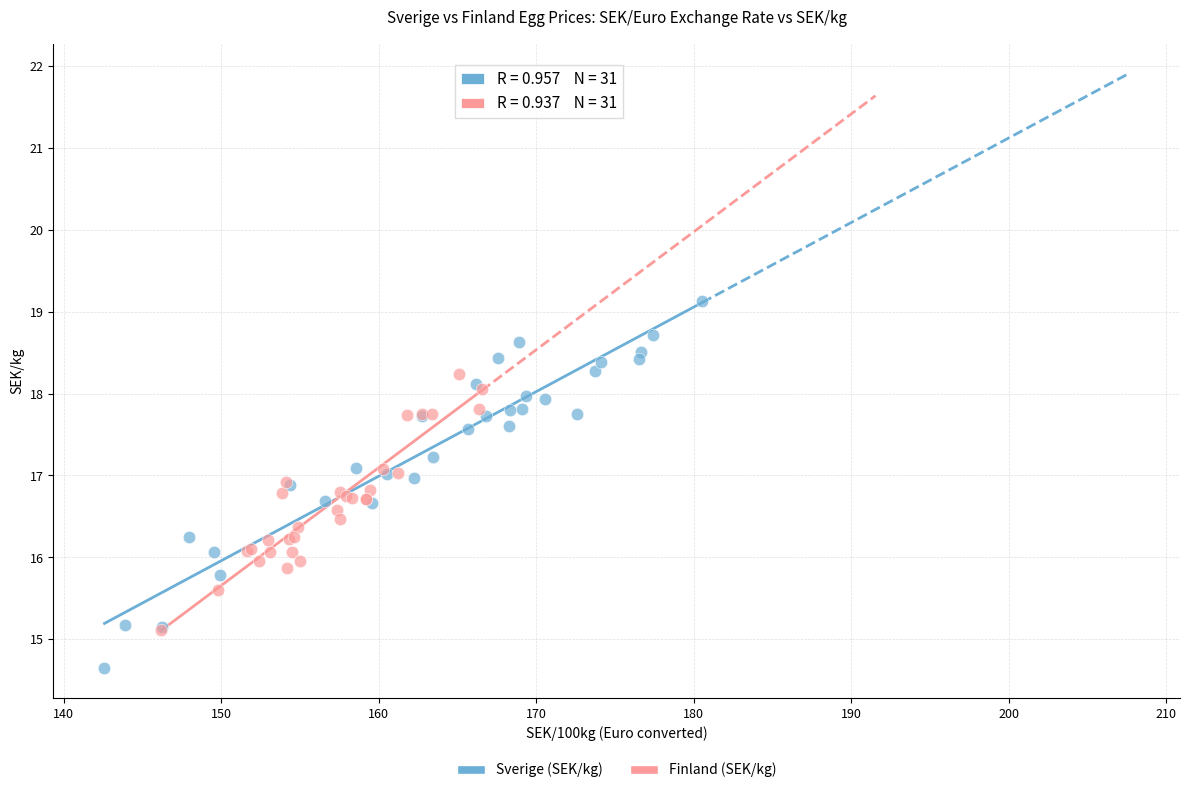

Which series has the widest spread of Y values?

Sverige (SEK/kg)